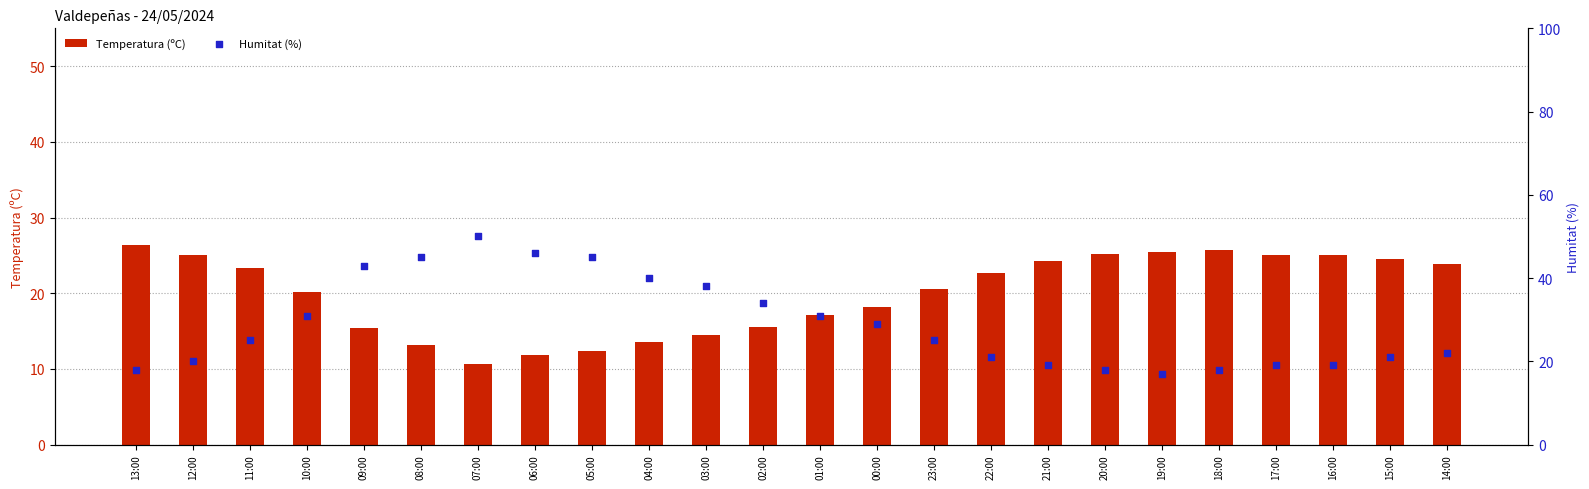

What is the total value across all series at 05:00?

57.3